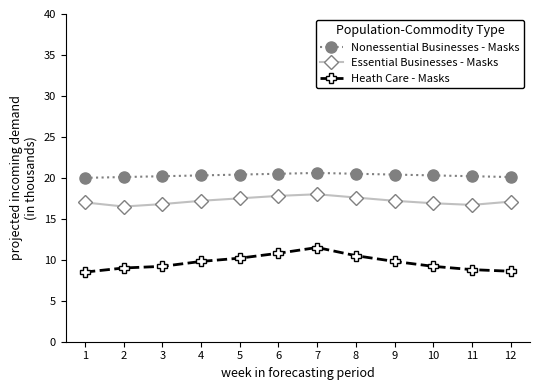

What is the value of the Essential Businesses - Masks point at the 4th from the left?

17.2